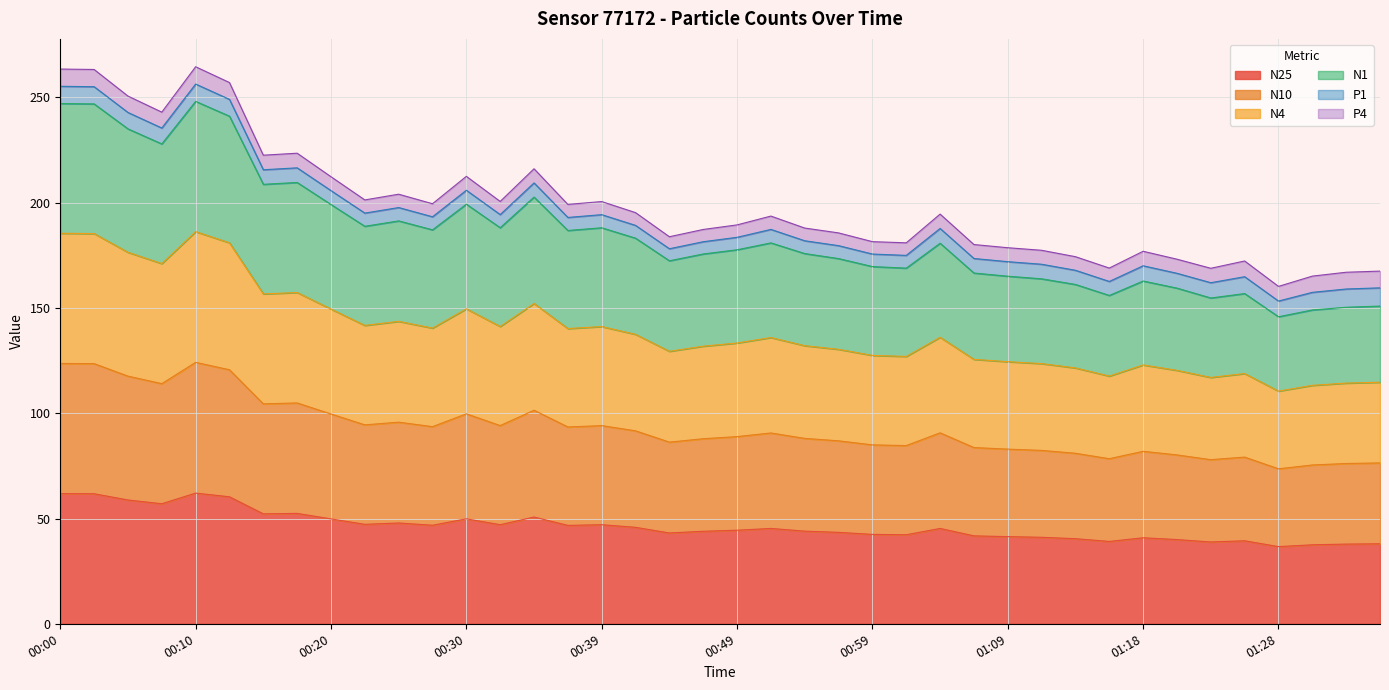

What position from the left is 00:39?

17